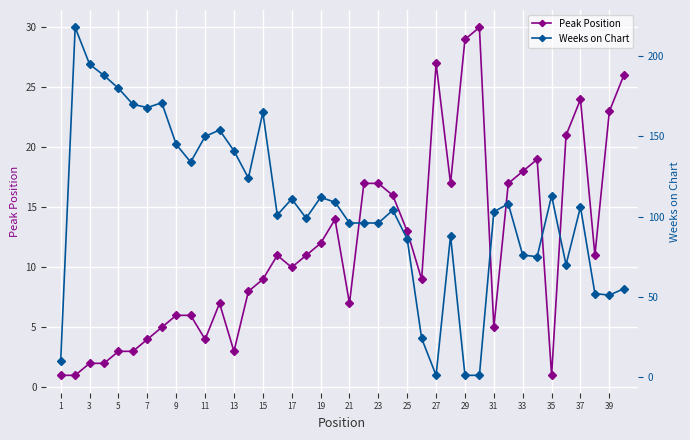

The value of Peak Position at 39 is 23. True or false?

True